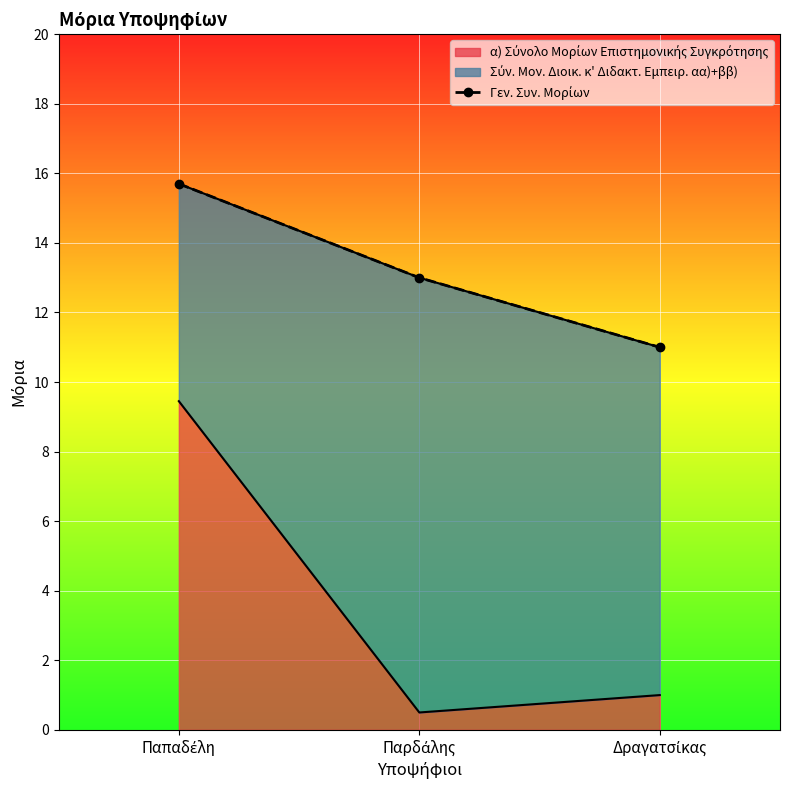

Count the values in the range 11 to 15.

2